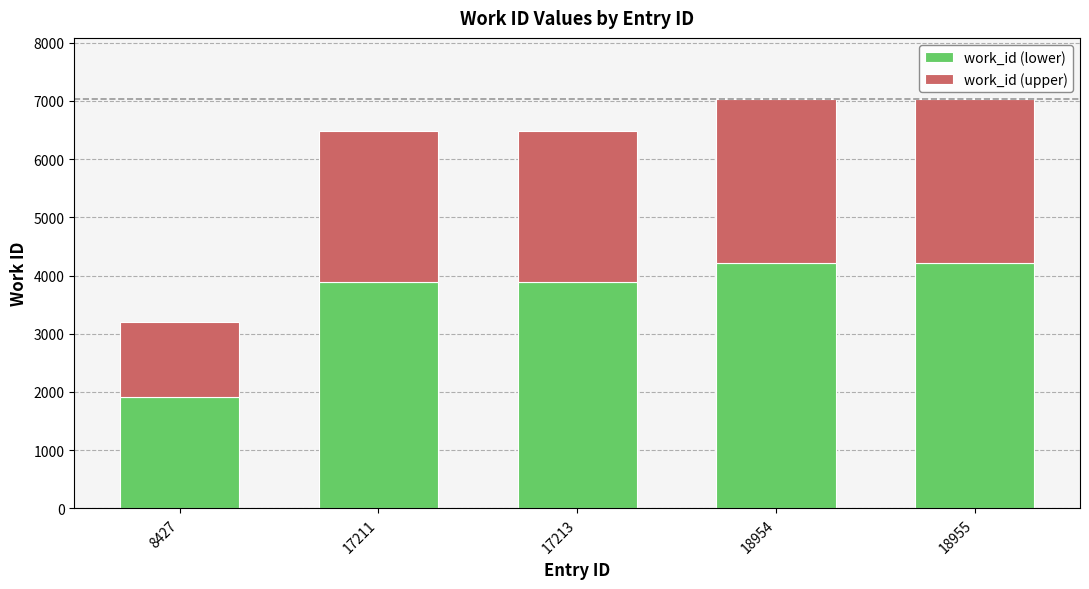

What is the value of the work_id (lower) bar at the 5th from the left?

4216.2